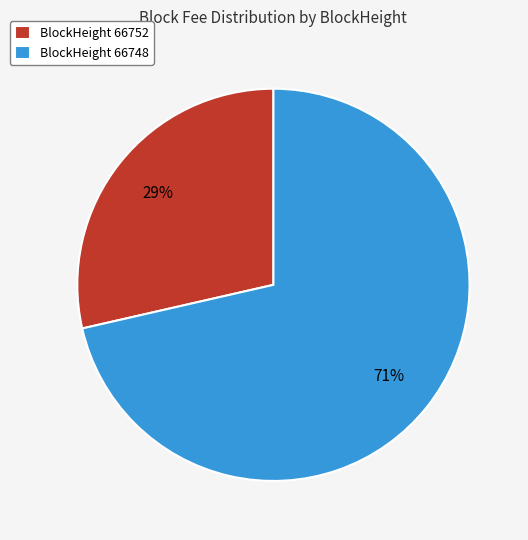

To the nearest percent, what percentage of the pie is BlockHeight 66752?

29%